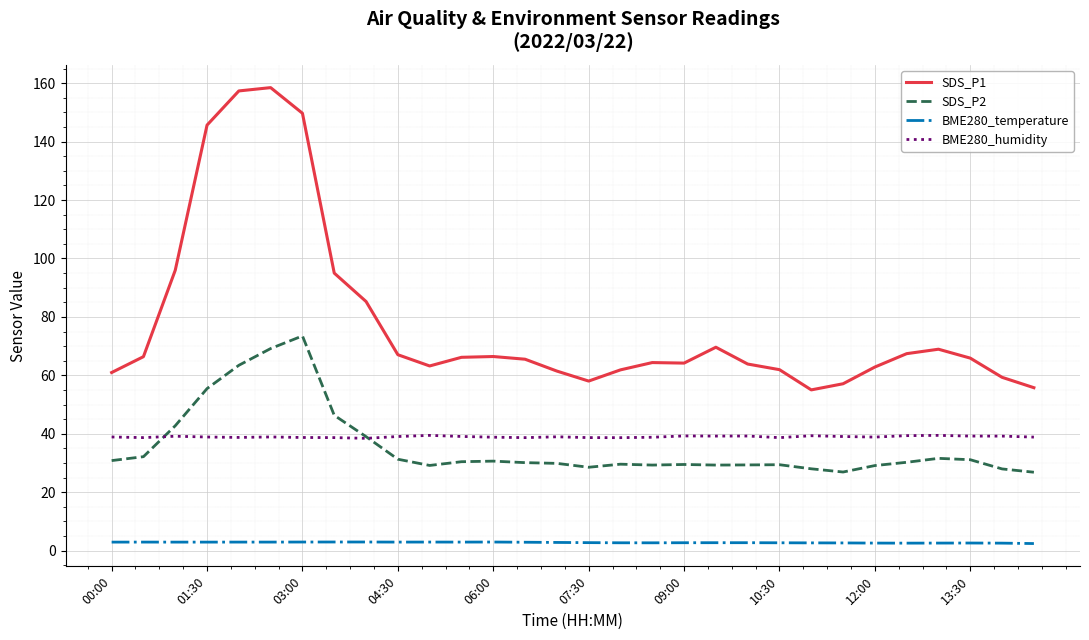

How many lines are shown in the chart?

4